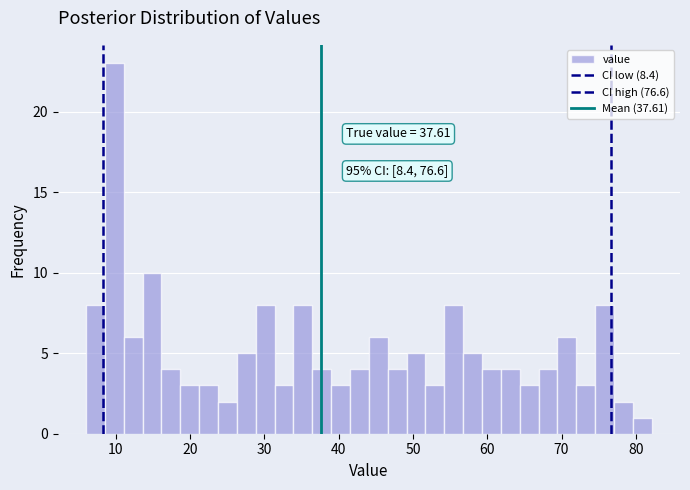

Read against the x-axis, roughly where is the centre of the tallest bar?

10